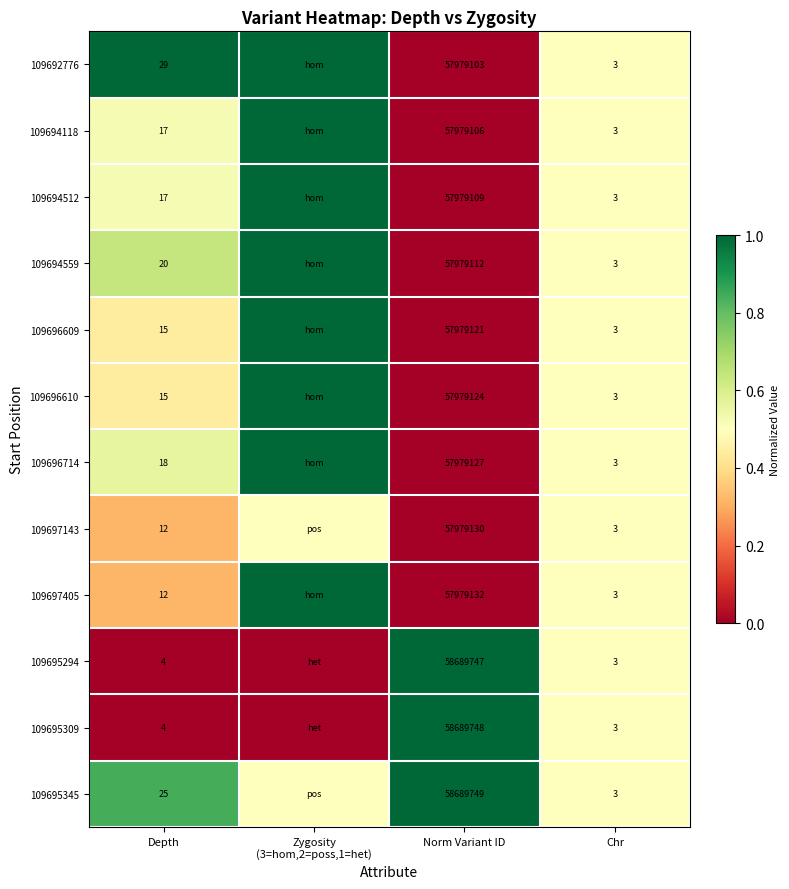

Is it true that 109694559 equals 0.0 at Norm Variant ID?

False